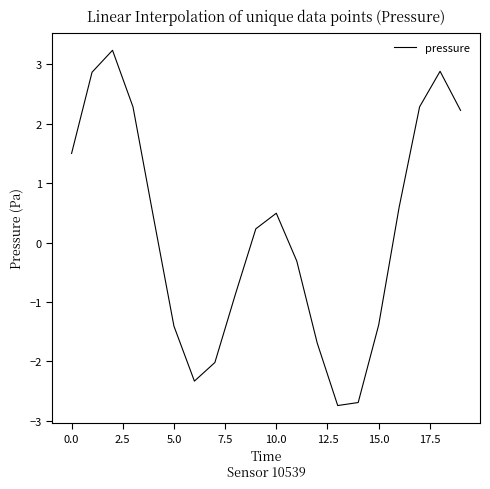

Does the chart display data point markers on the line(s)?

No